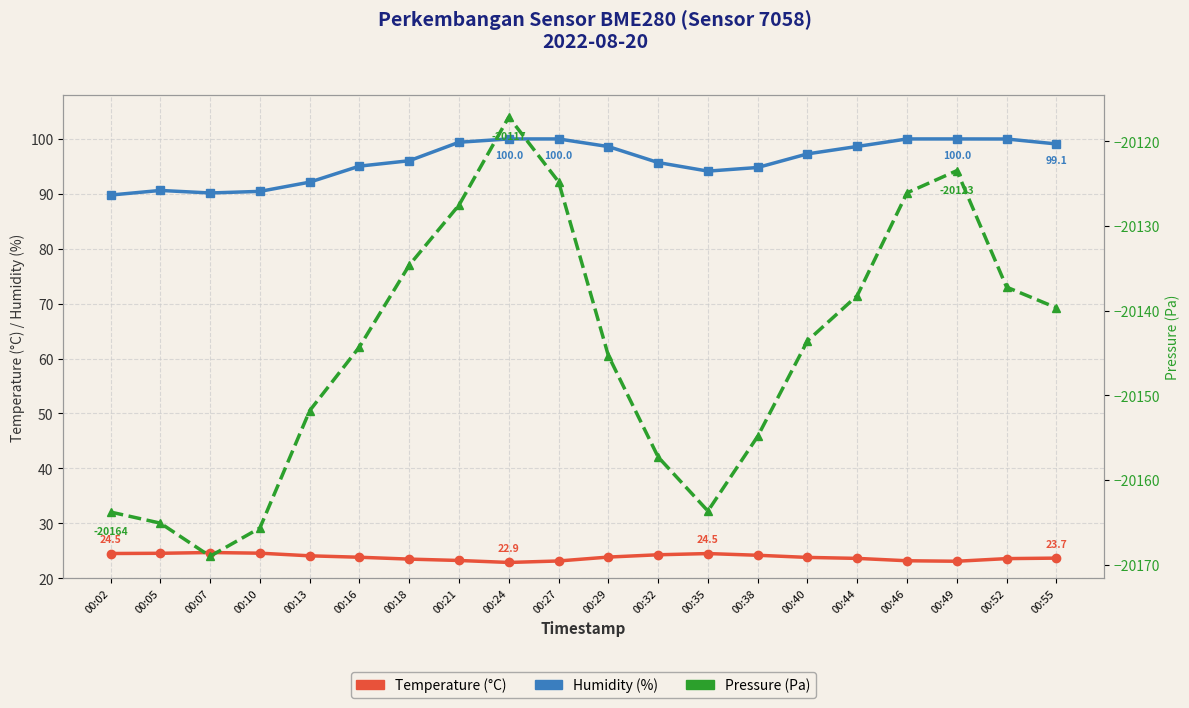

True or false: temperature has a value of 23.9 at 00:29.

True